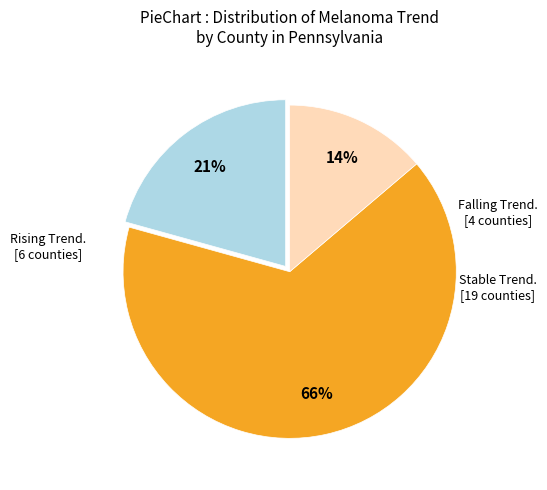

Does any single category account for the majority?

Yes